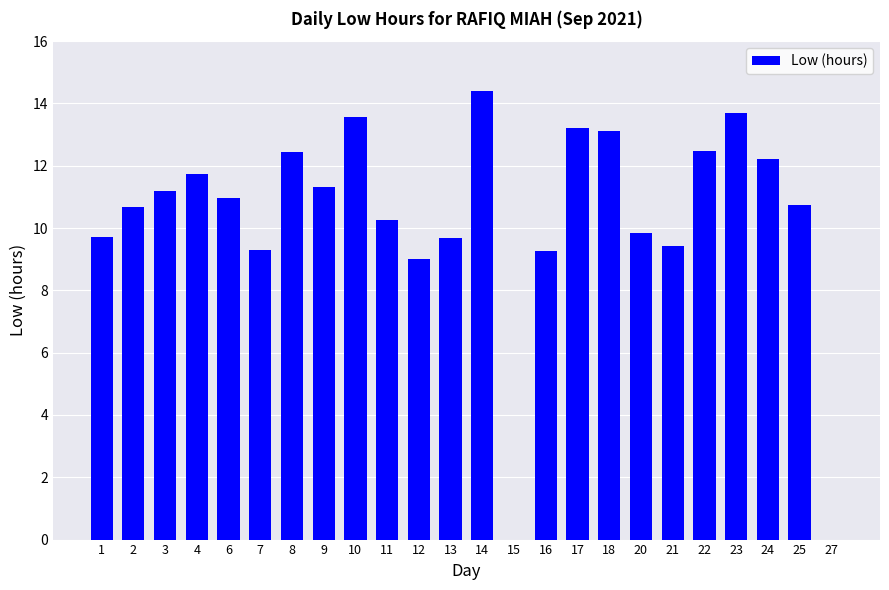

Which label corresponds to the largest value in the chart?

14